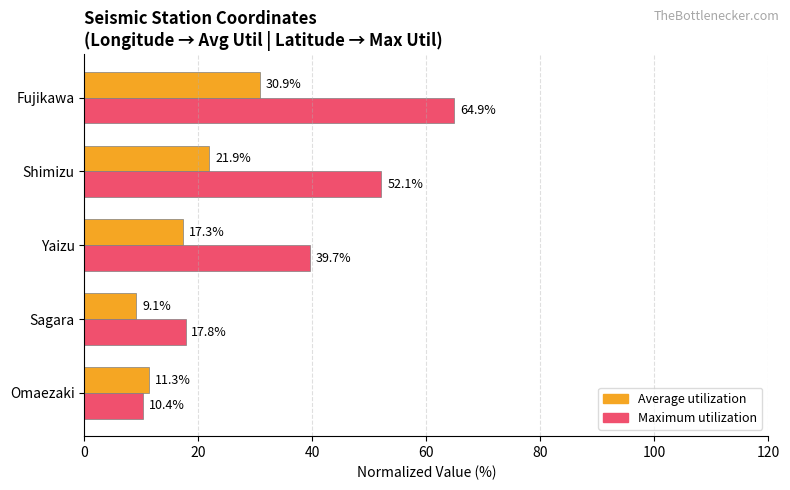

At which category is the sum across all series the highest?

Fujikawa